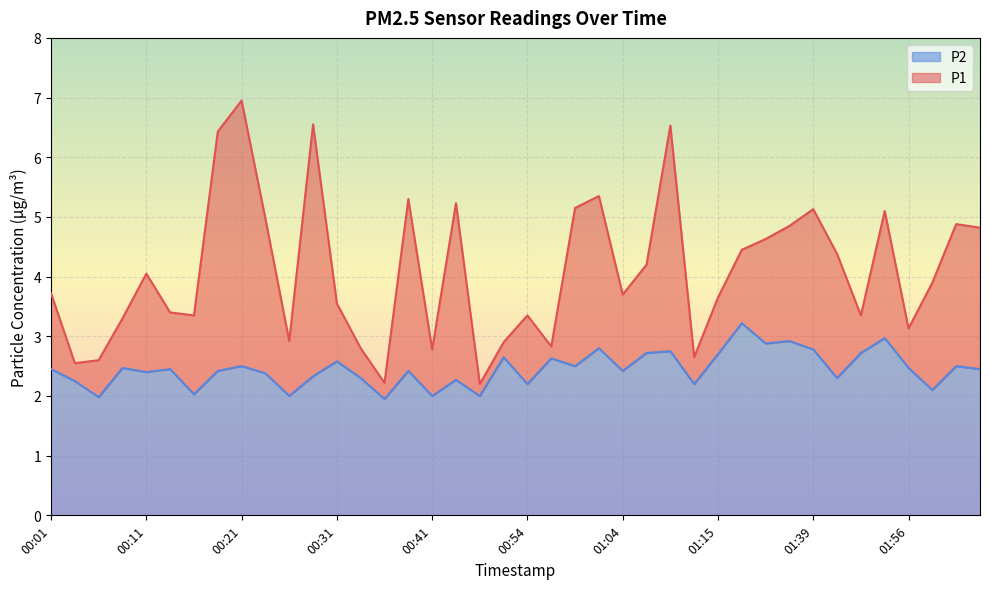

At which label does P1 reach its peak?

00:21